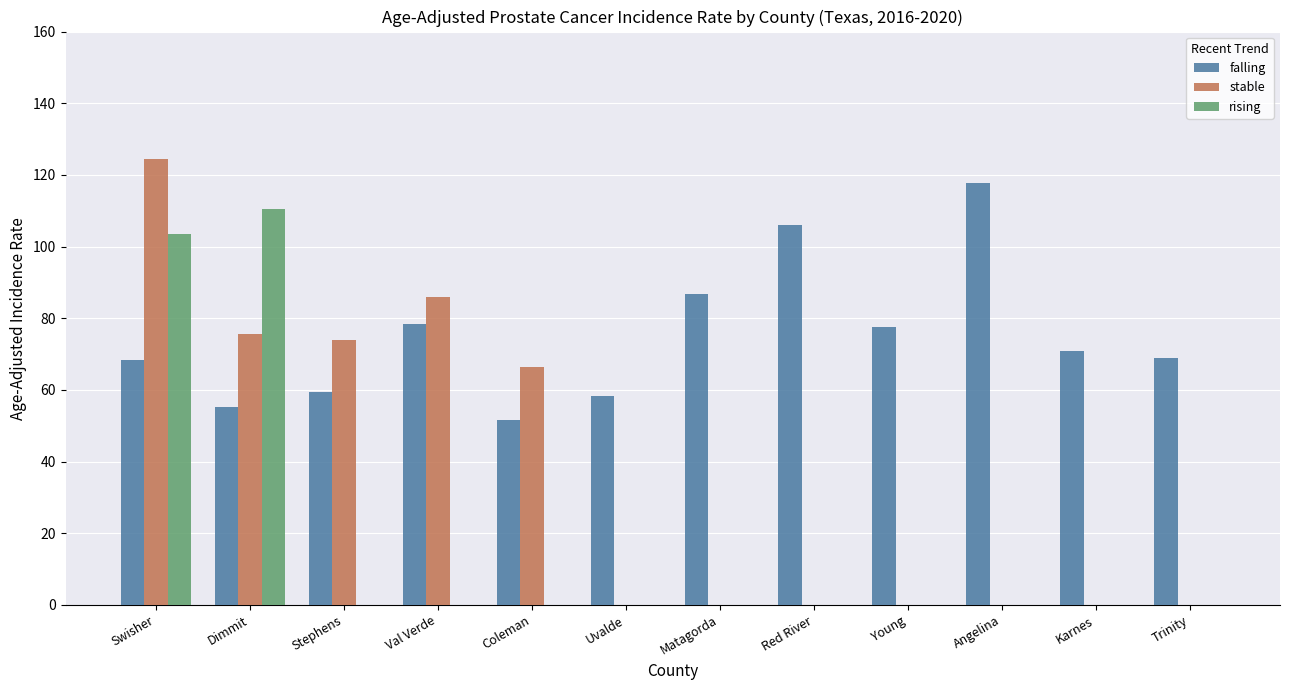

Which label corresponds to the largest value in the chart?

Swisher